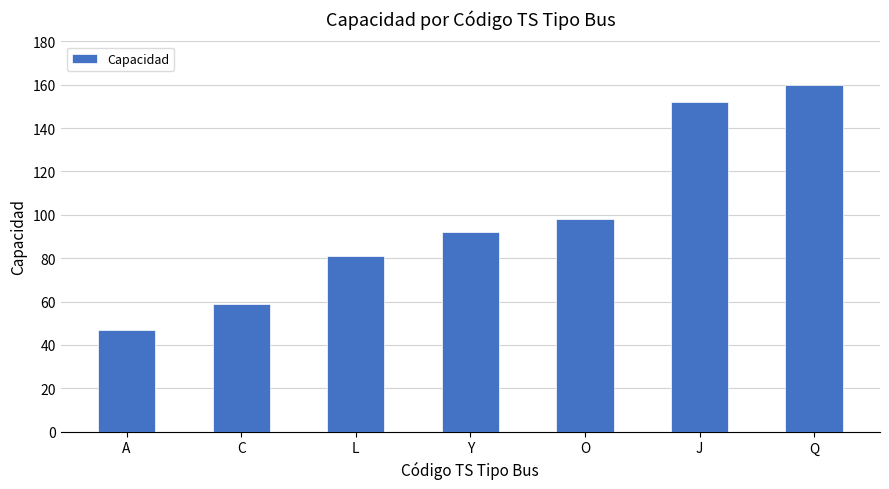

How many series are shown in this chart?

1